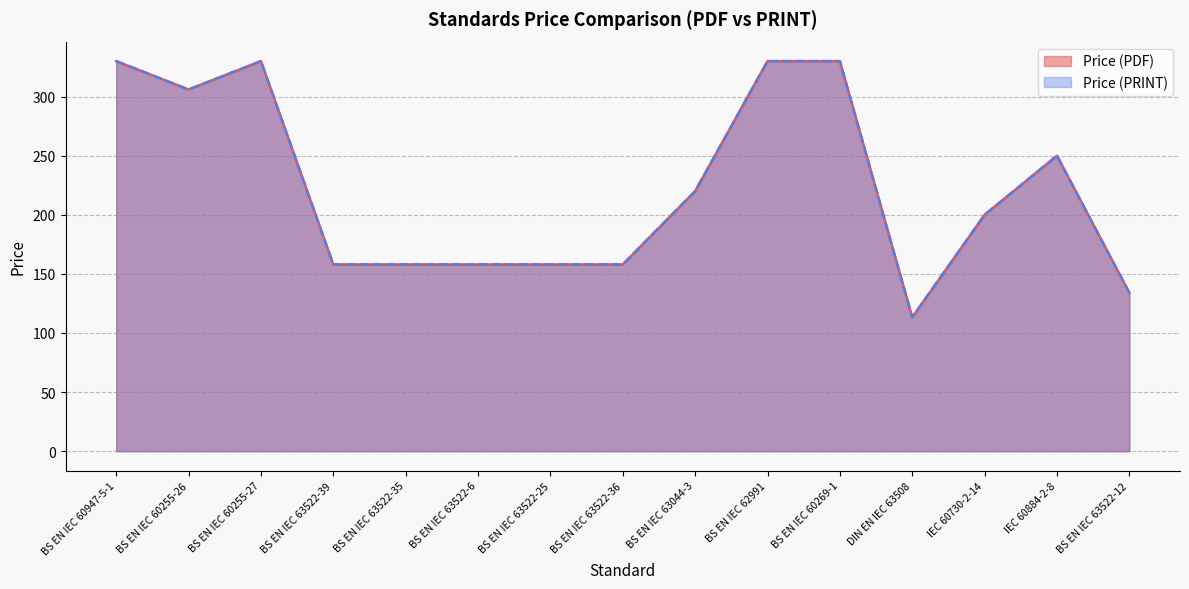

In Price (PDF), how many points are higher than both neighbors (excluding endpoints)?

2